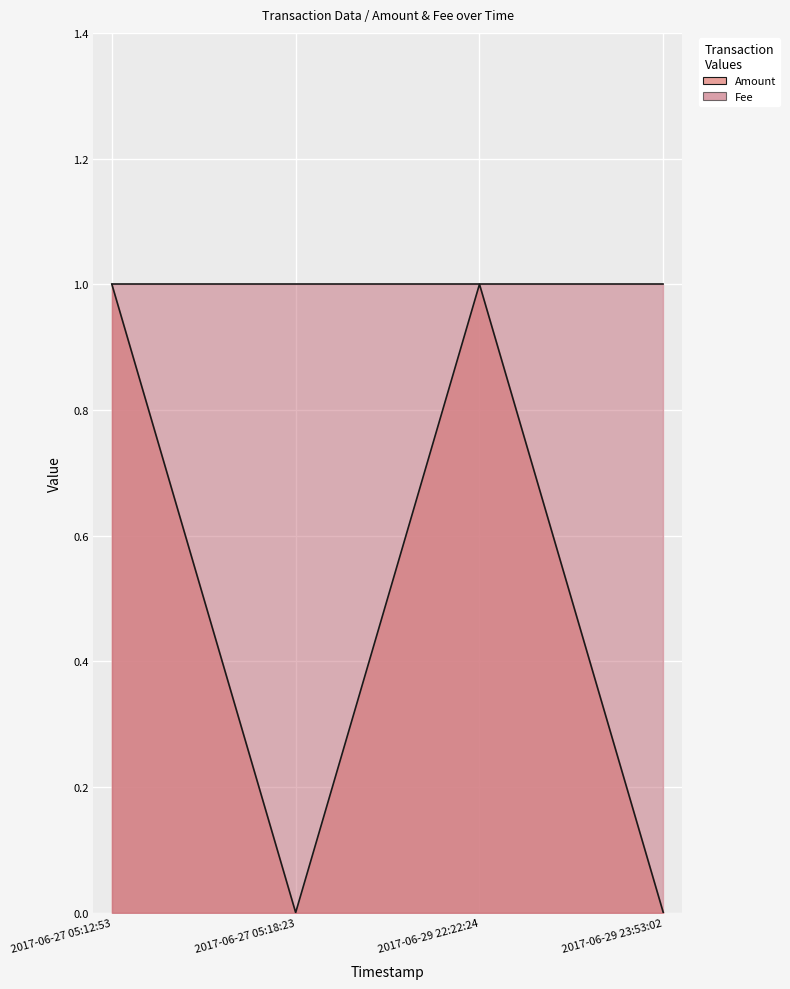

How many values are below 1?

2